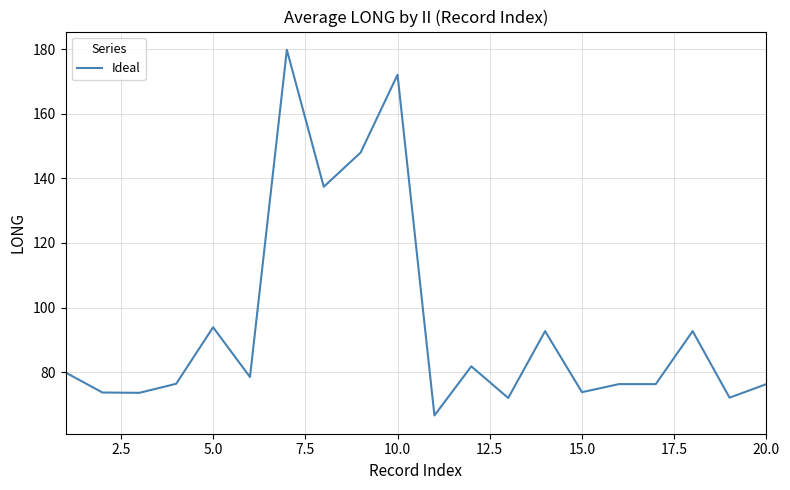

What is the greatest value displayed?

179.8